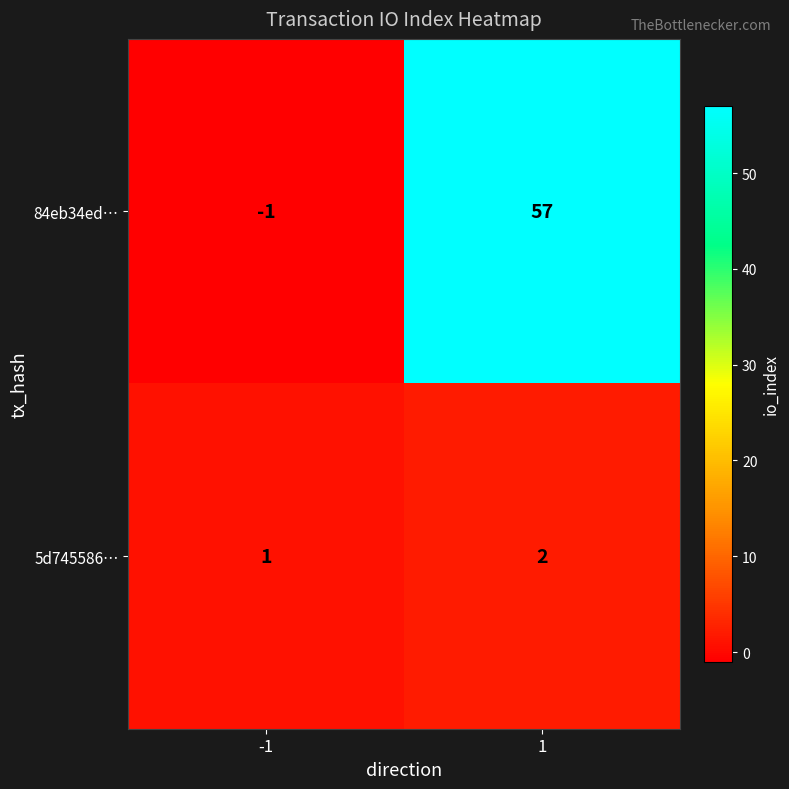

What is the spread (max minus min) of values at -1?

2